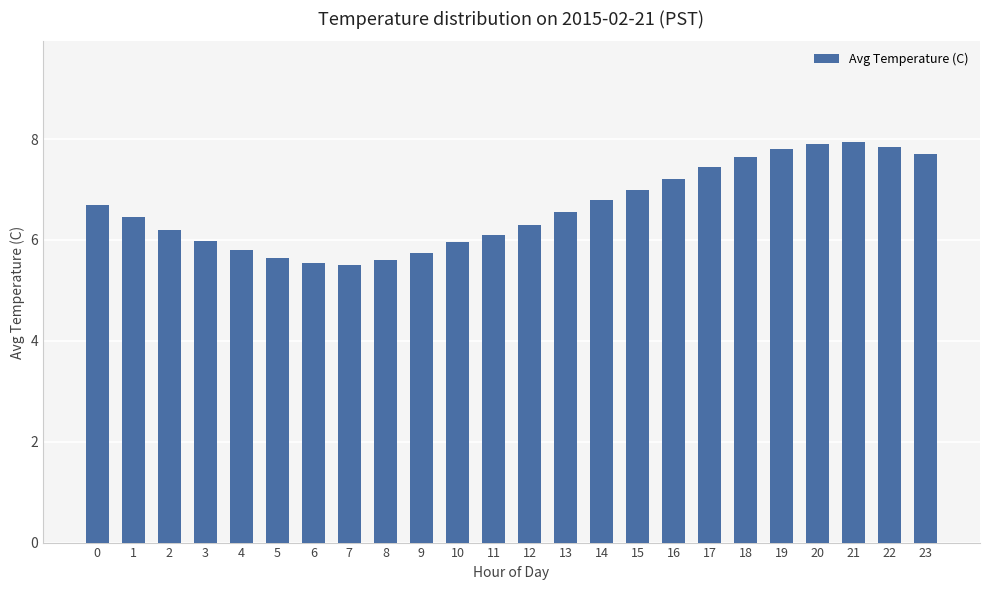

Is it true that the value at 20 is 14.0?

False